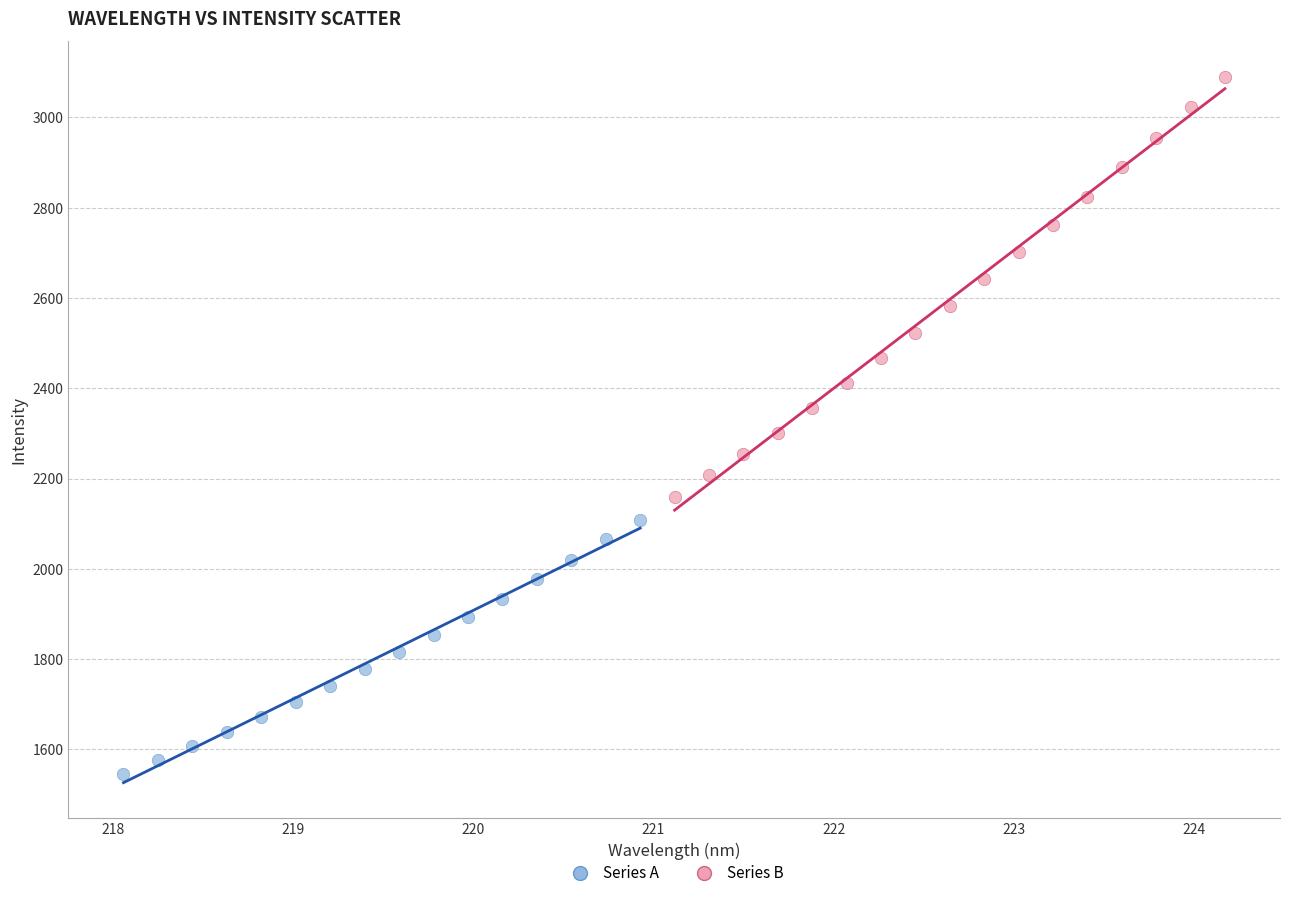

Which series contains the highest Y value?

Series B